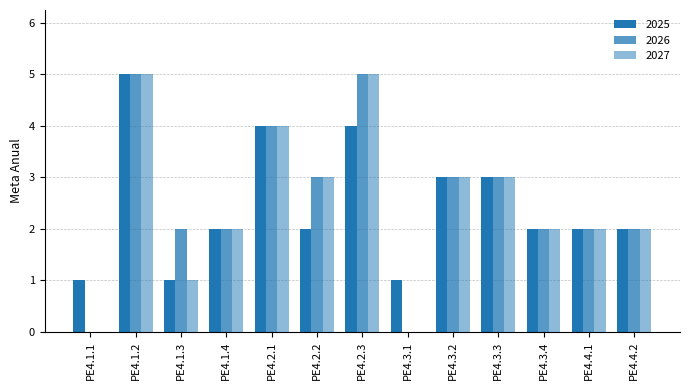

Which series changed the most between PE4.1.4 and PE4.4.1?

2025